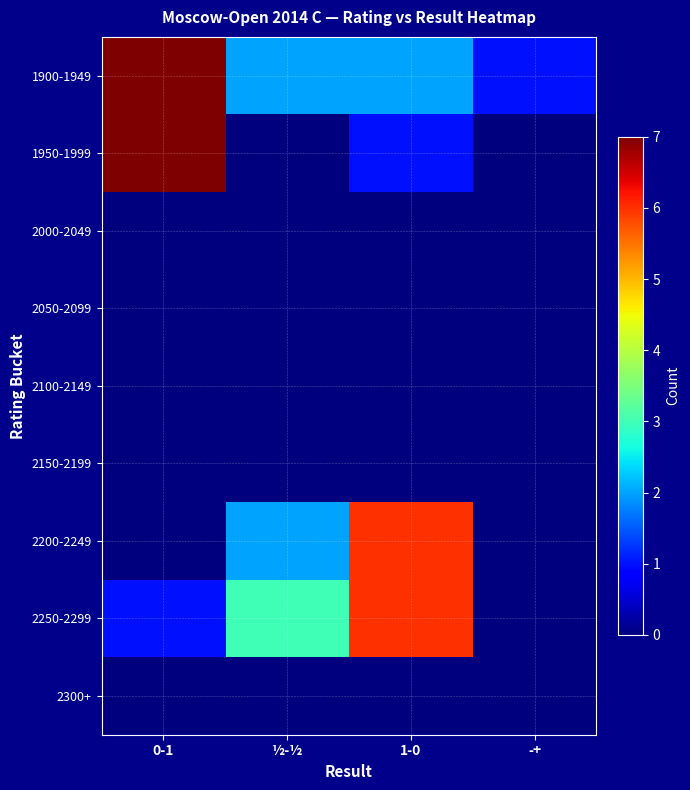

Reading left to right, list all the values displayed in this chart.

1900-1949: 0-1=7	½-½=2	1-0=2	-+=1
1950-1999: 0-1=7	½-½=0	1-0=1	-+=0
2000-2049: 0-1=0	½-½=0	1-0=0	-+=0
2050-2099: 0-1=0	½-½=0	1-0=0	-+=0
2100-2149: 0-1=0	½-½=0	1-0=0	-+=0
2150-2199: 0-1=0	½-½=0	1-0=0	-+=0
2200-2249: 0-1=0	½-½=2	1-0=6	-+=0
2250-2299: 0-1=1	½-½=3	1-0=6	-+=0
2300+: 0-1=0	½-½=0	1-0=0	-+=0